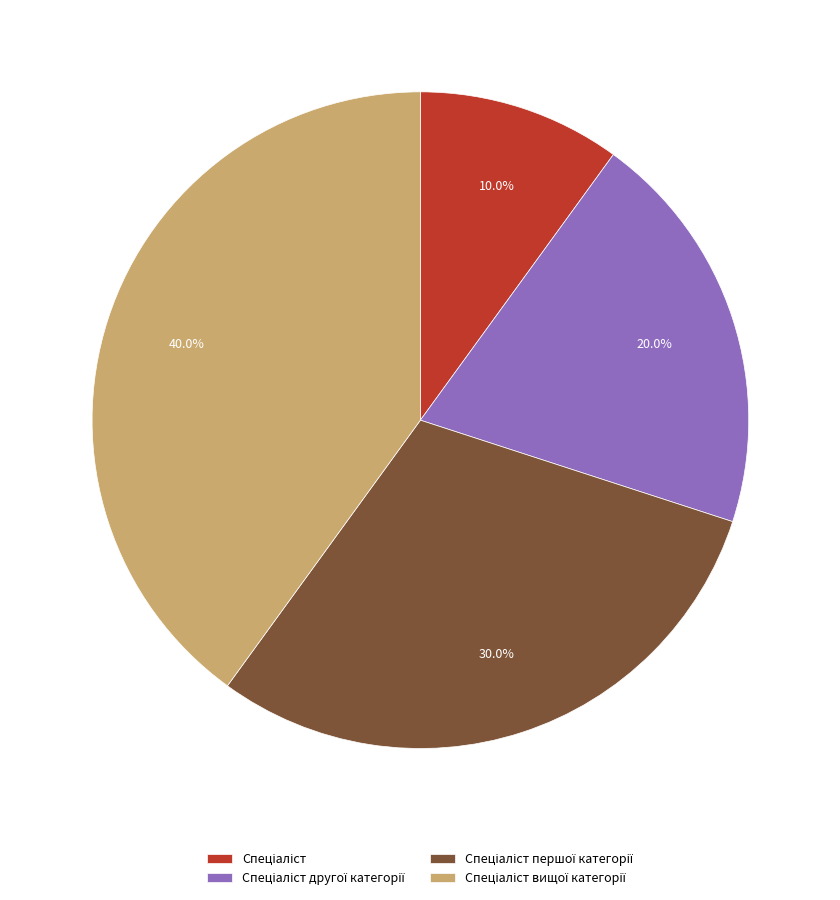

Is there any slice that represents more than half of the pie?

No